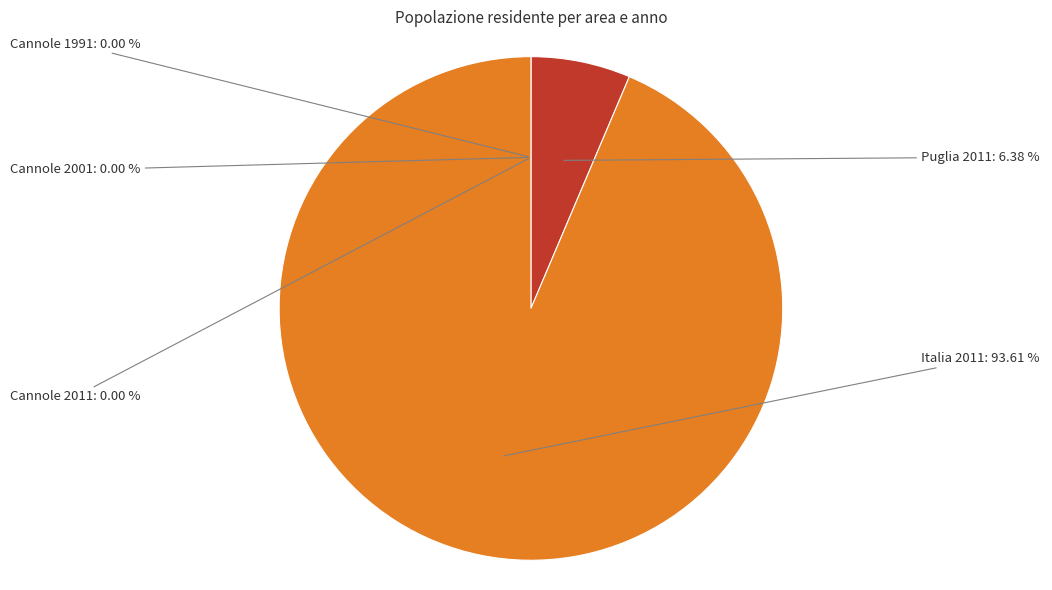

Which slice is the largest?

Italia 2011